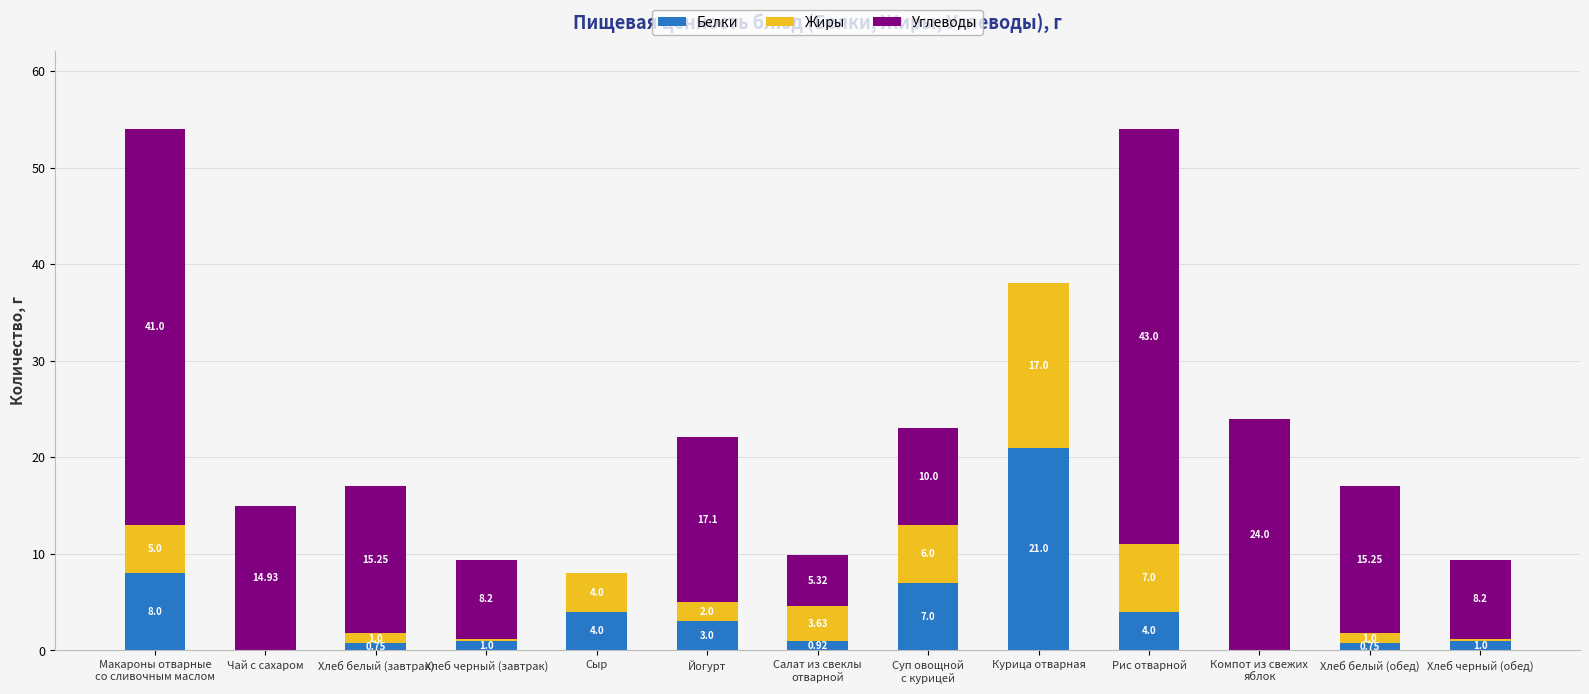

What are all the series names shown in the legend?

Белки, Жиры, Углеводы